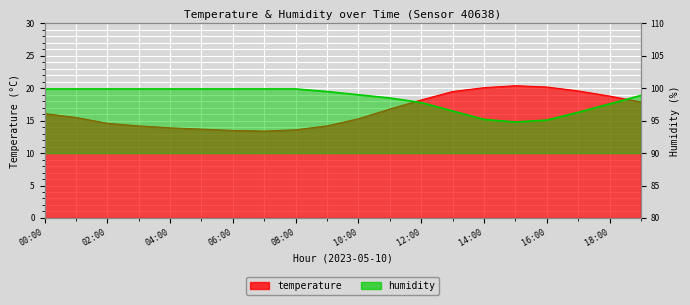

Where does the humidity series first go above 99?

00:00